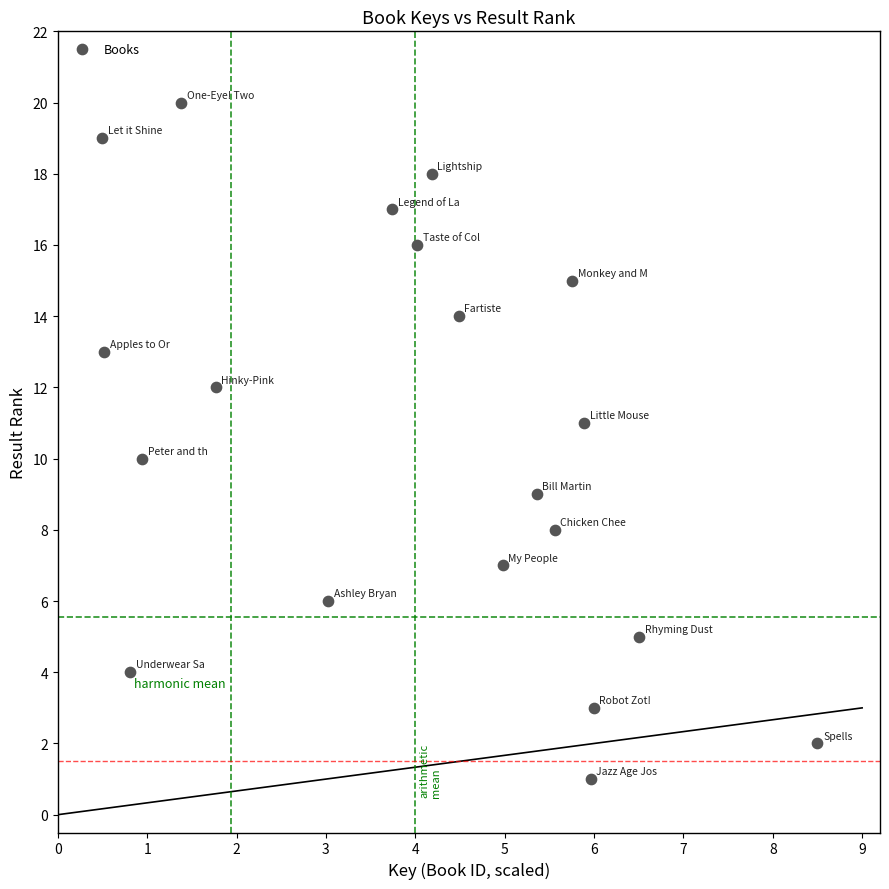

What is the range of Y values (max minus min)?

19